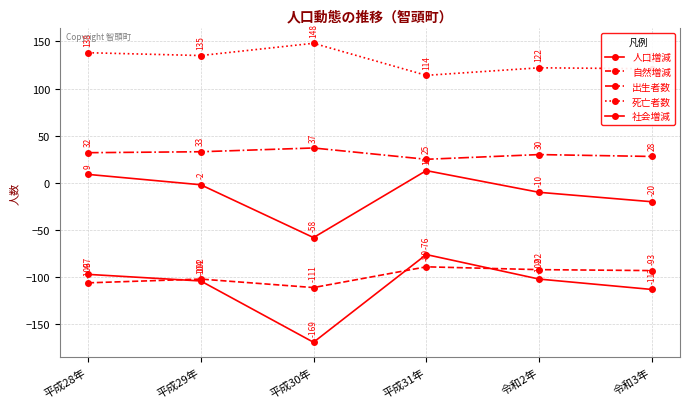

How many lines are shown in the chart?

5